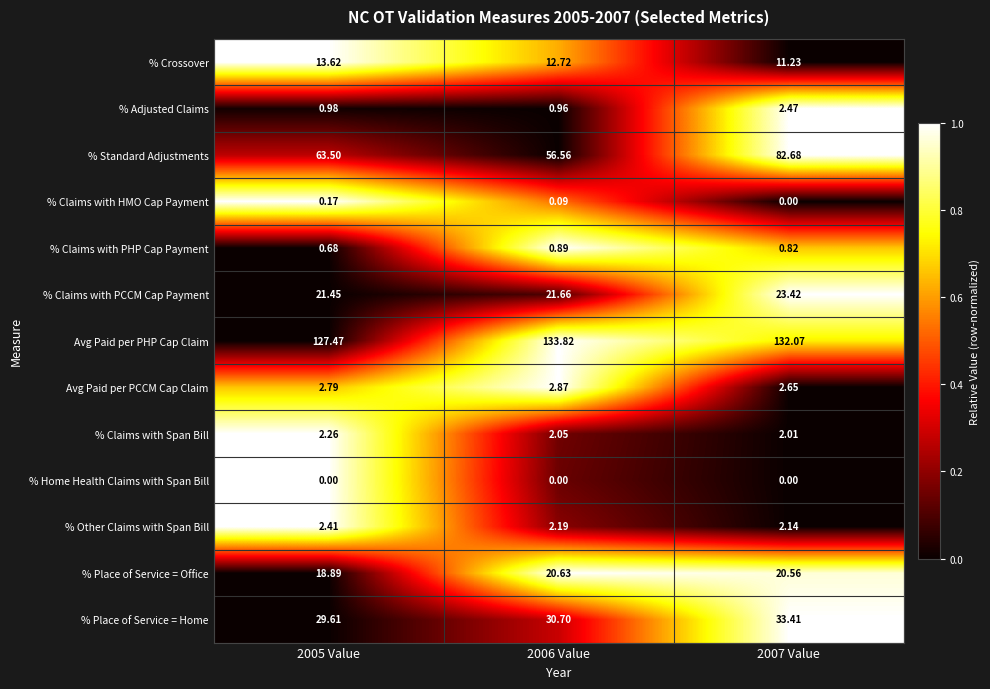

At which category is the sum across all series the highest?

2007 Value